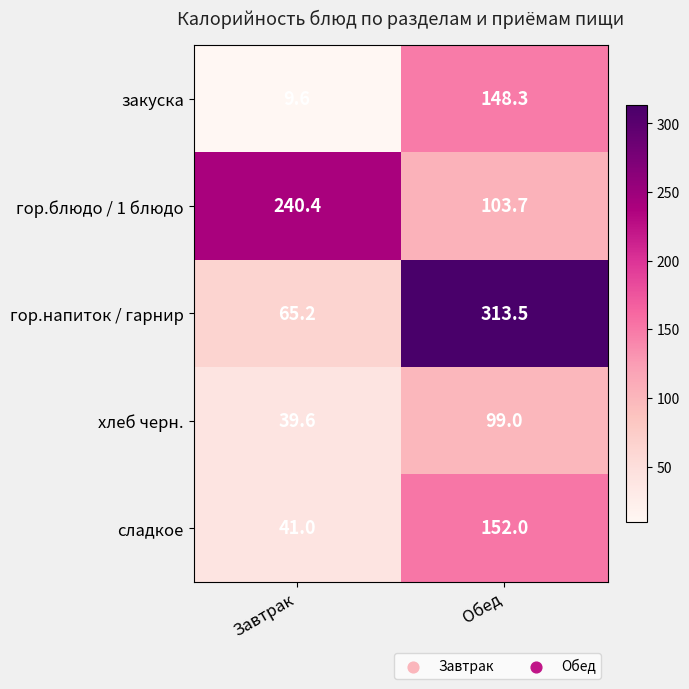

List the series in order of their peak value, lowest first.

хлеб черн., закуска, сладкое, гор.блюдо / 1 блюдо, гор.напиток / гарнир